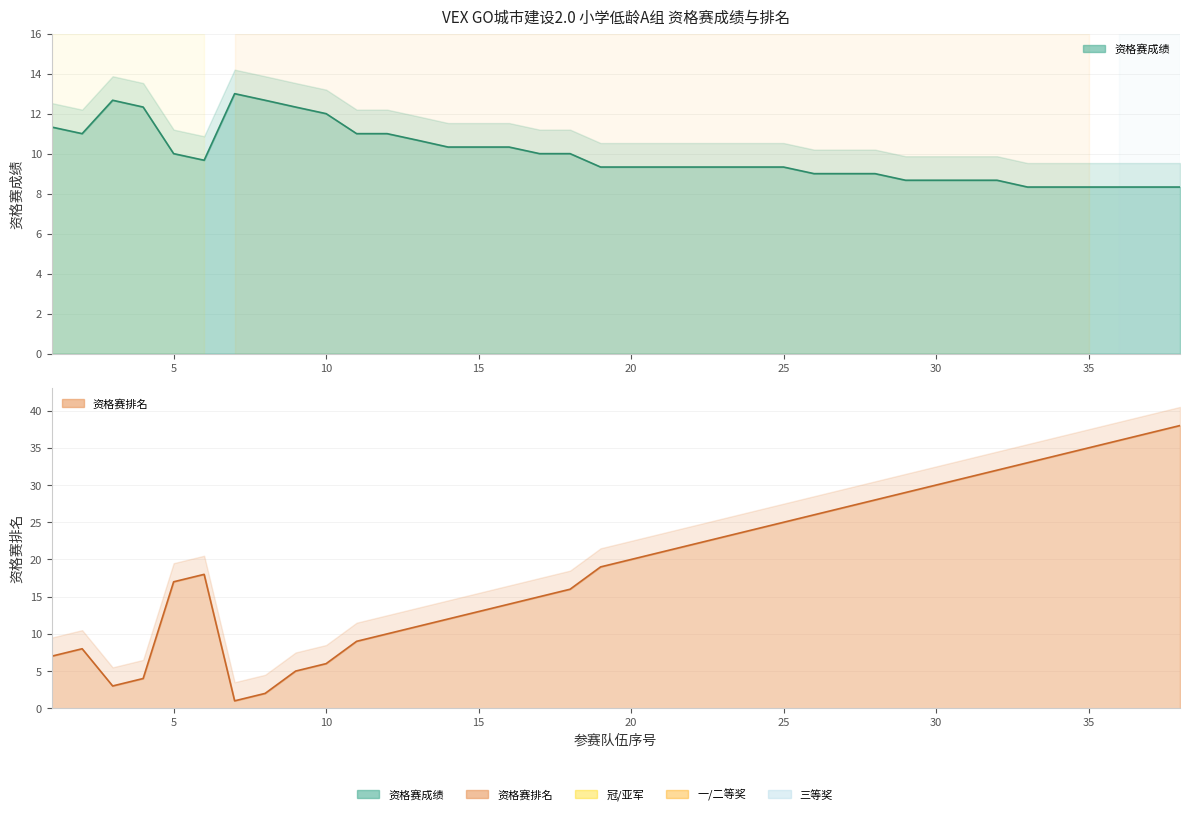

What is the minimum value for 资格赛成绩?

8.3